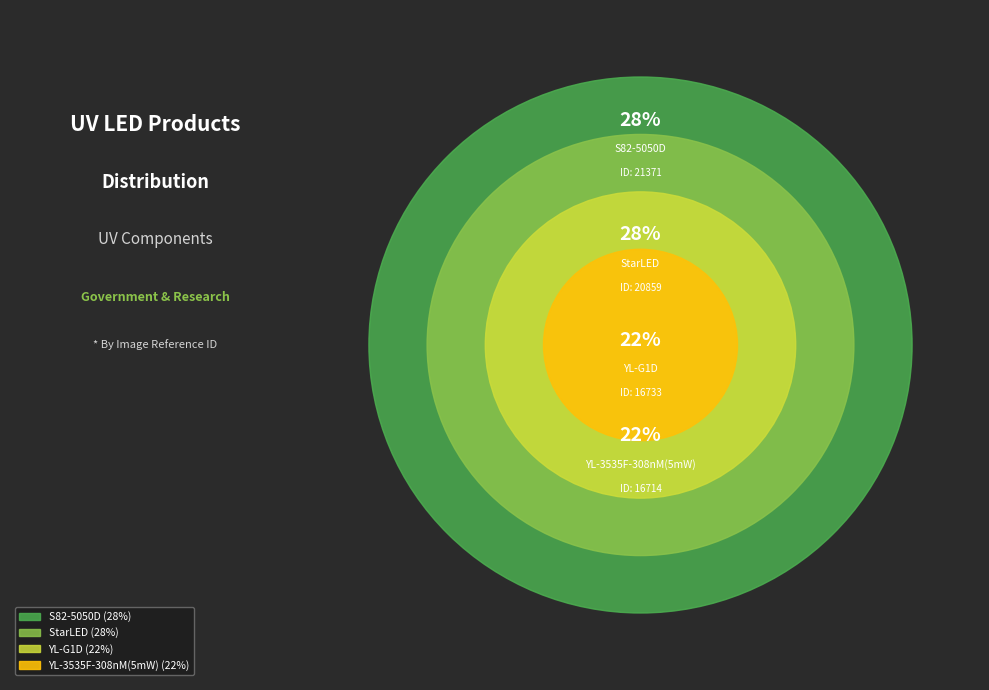

Is S82-SMD-7070D the majority of the pie?

No